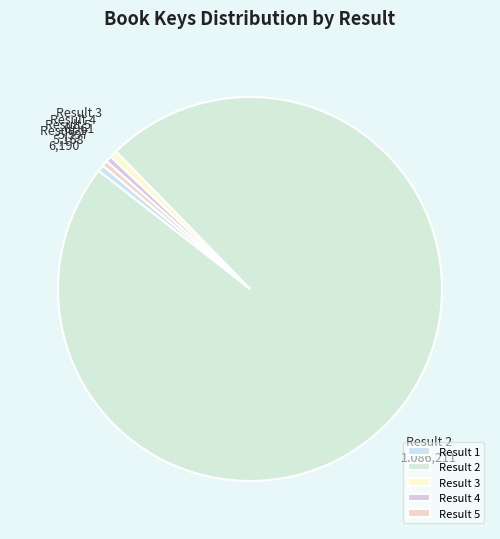

Do Result 5 and Result 2 together represent more than half of the pie?

Yes